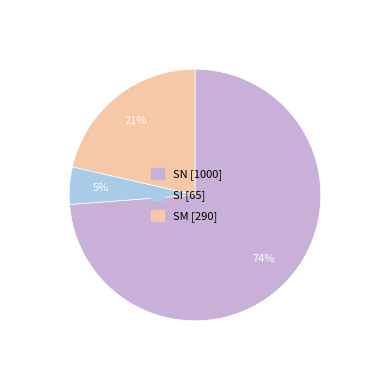

True or false: SM [290] accounts for 27% of the total.

False